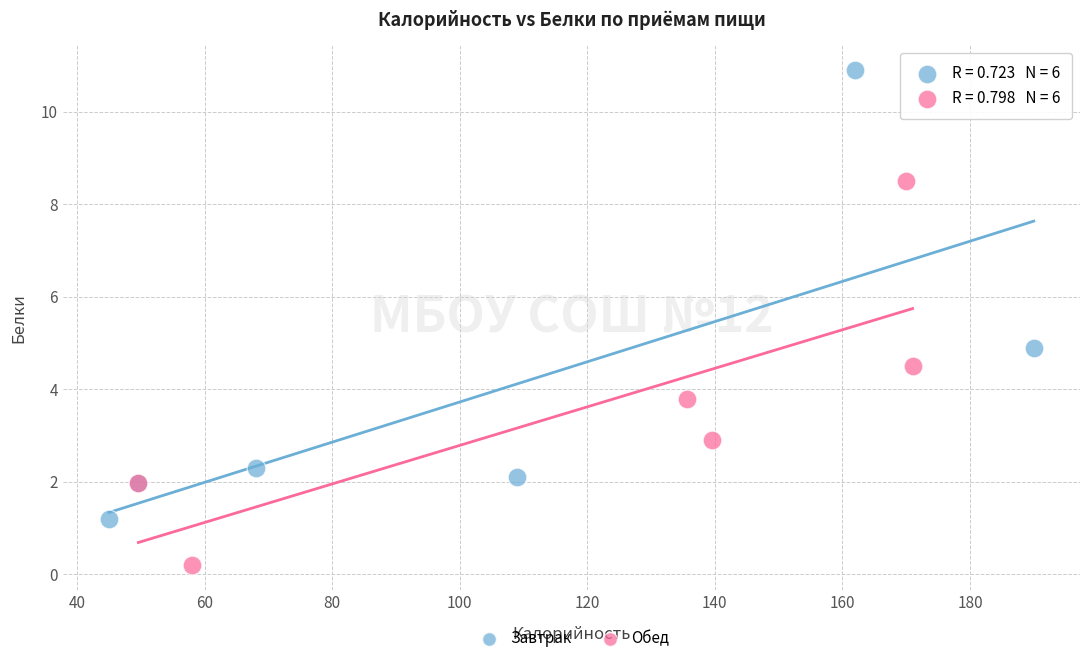

What are all the series names shown in the legend?

Завтрак, Обед